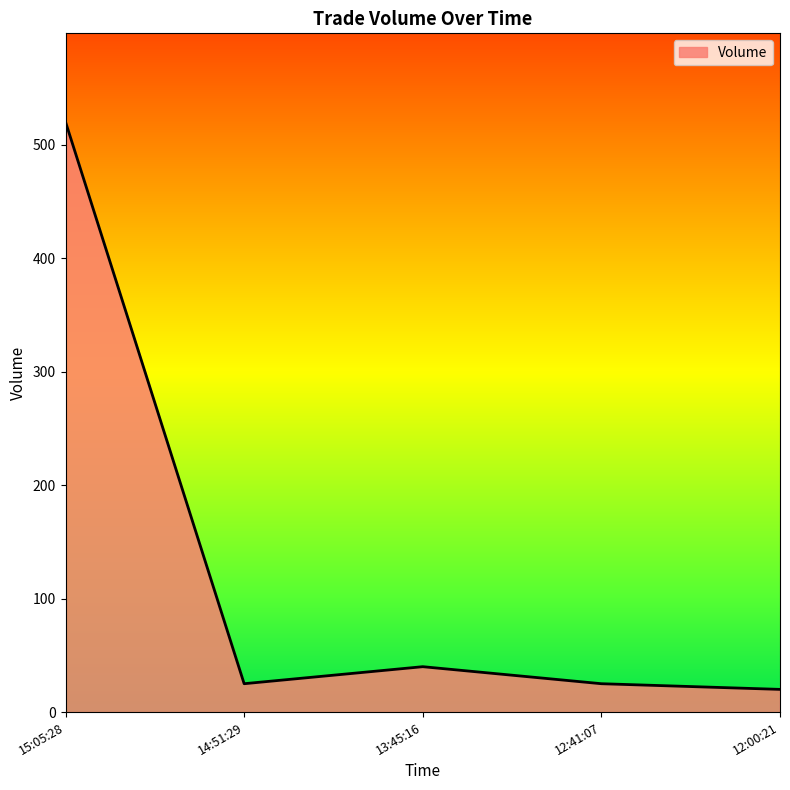

What is the difference between the maximum and second lowest values?

495